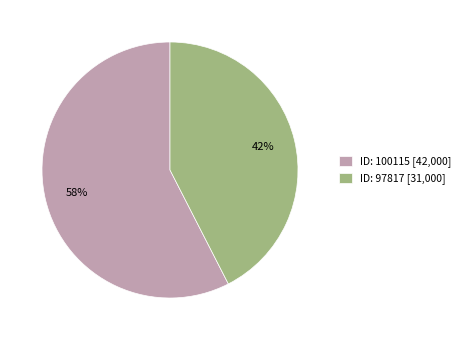

Rank the categories by value from lowest to highest.

ID: 97817 [31,000], ID: 100115 [42,000]